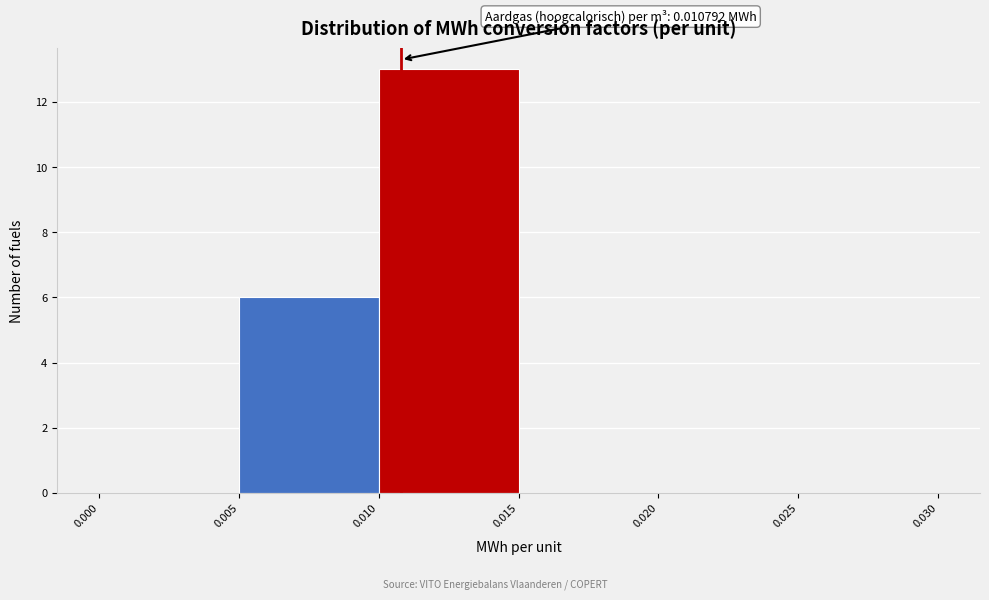

Over which range of the x-axis is the bar tallest?

0.010 to 0.015